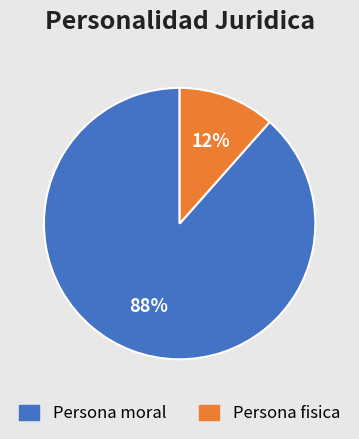

Which has a higher value, Persona fisica or Persona moral?

Persona moral